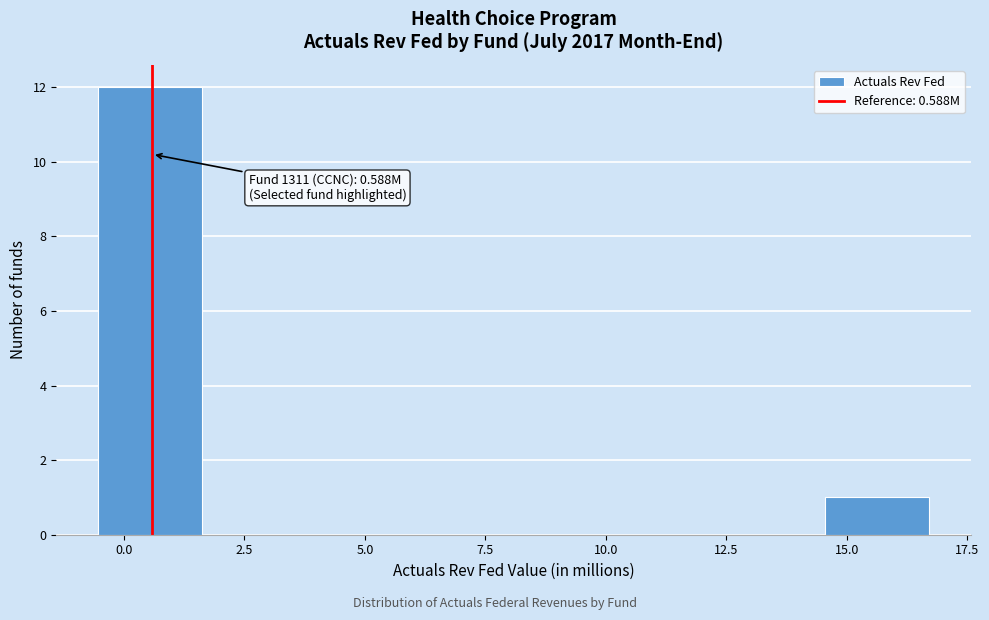

Which range on the x-axis has the tallest bar?

-0.5 to 1.5